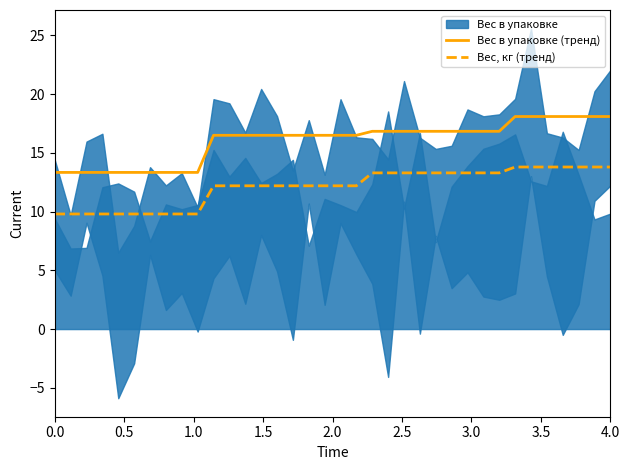

True or false: Вес в упаковке (тренд) and Вес, кг (тренд) cross at least once.

False